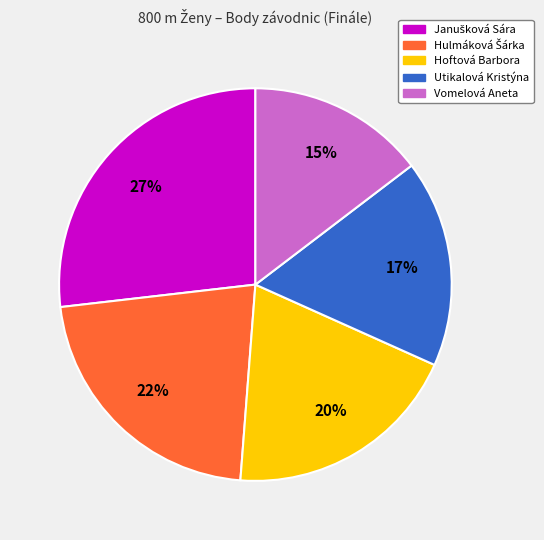

What is the smallest slice in the pie chart?

Vomelová Aneta